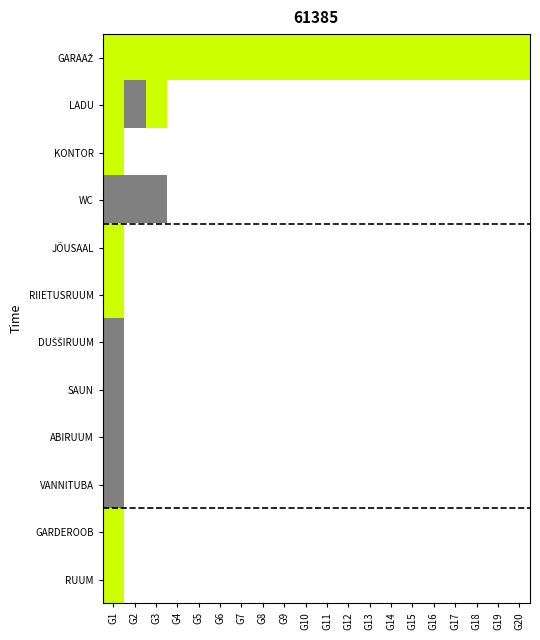

At how many categories does at least one series exceed 1?

20